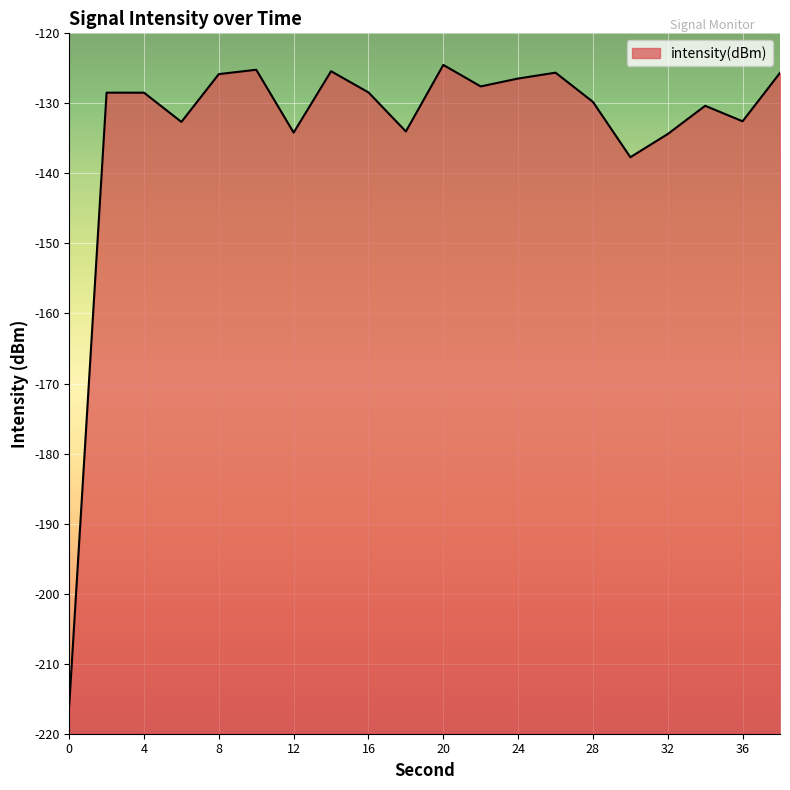

What is the sum of all values?

-2673.3